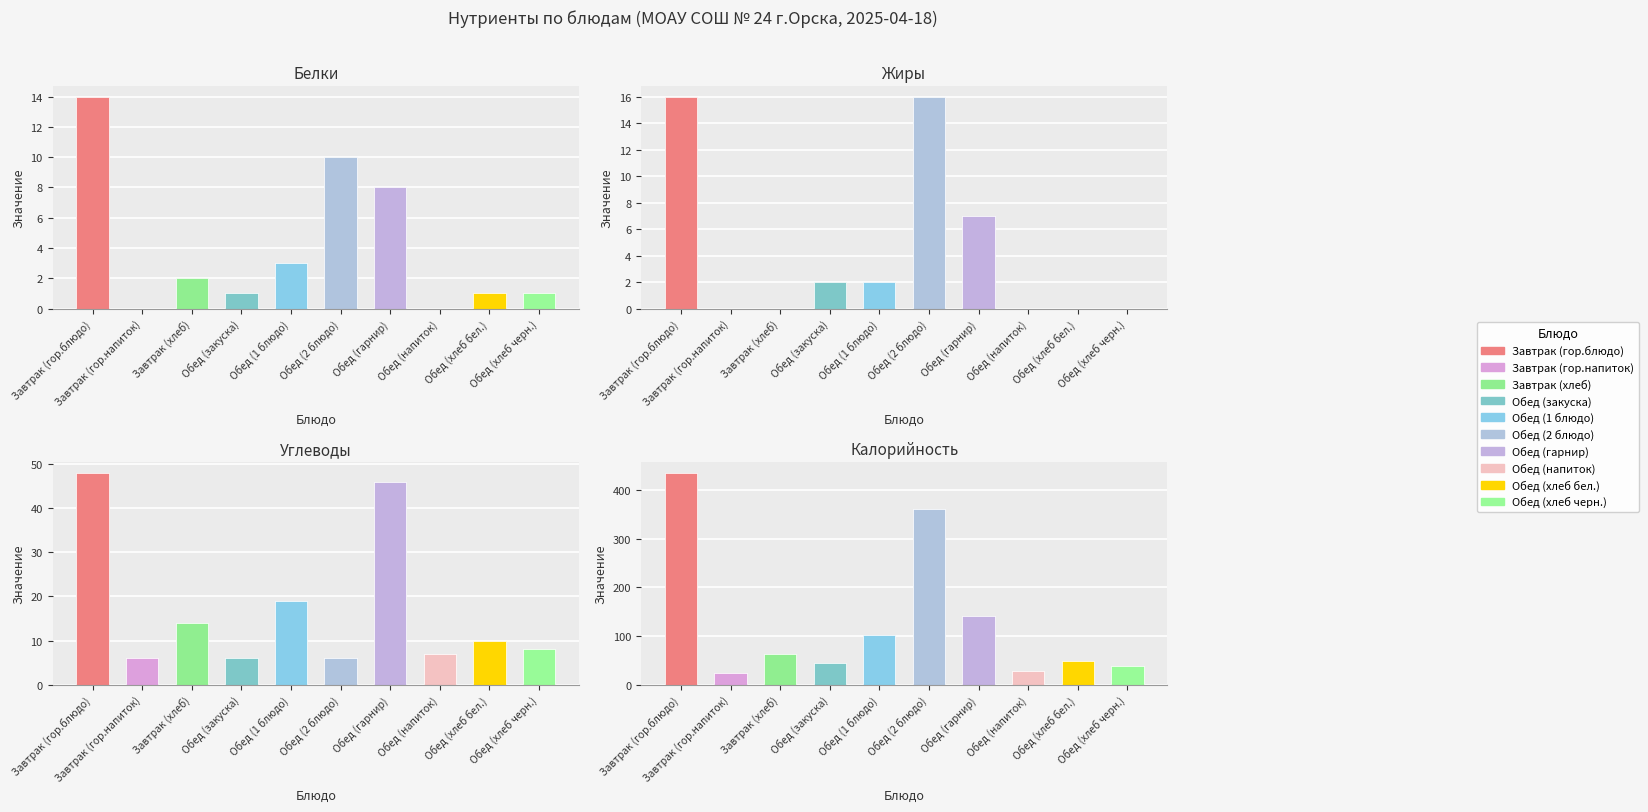

What is the value of the Углеводы bar at the 9th from the left?

10